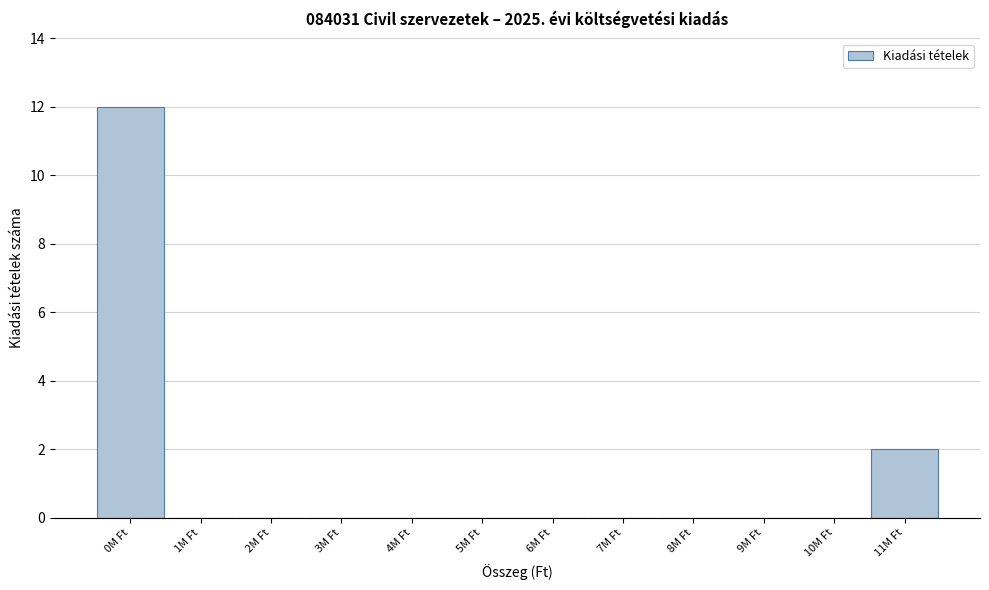

Reading left to right, what are all the values shown in this chart?

0M Ft=12	1M Ft=0	2M Ft=0	3M Ft=0	4M Ft=0	5M Ft=0	6M Ft=0	7M Ft=0	8M Ft=0	9M Ft=0	10M Ft=0	11M Ft=2